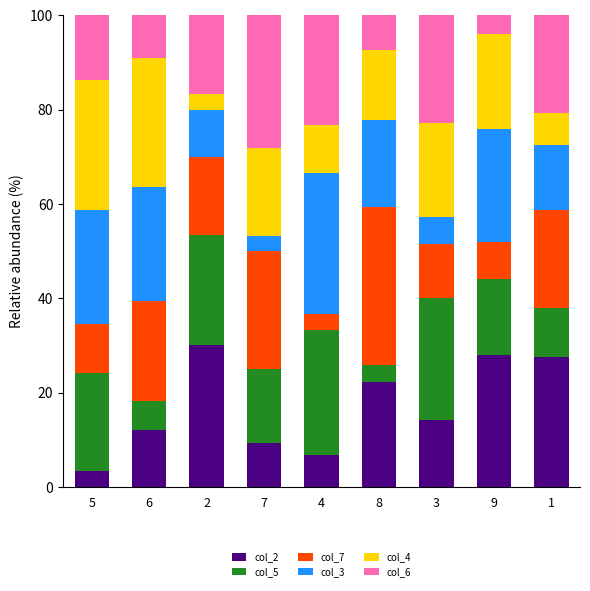

What is the maximum value for col_2?

30.0